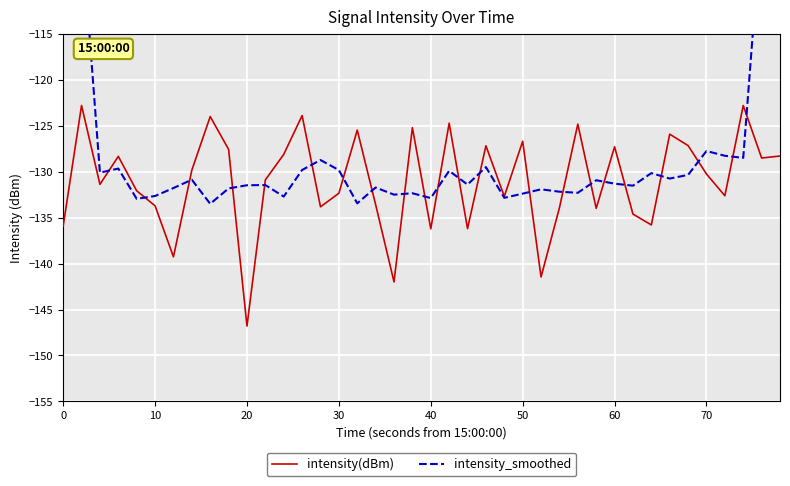

List the series in order of their overall mean, highest first.

intensity_smoothed, intensity(dBm)